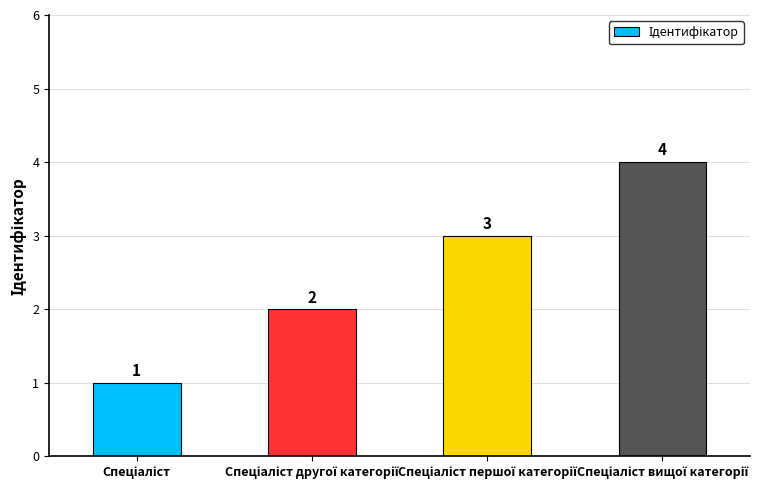

What is the smallest value displayed?

1